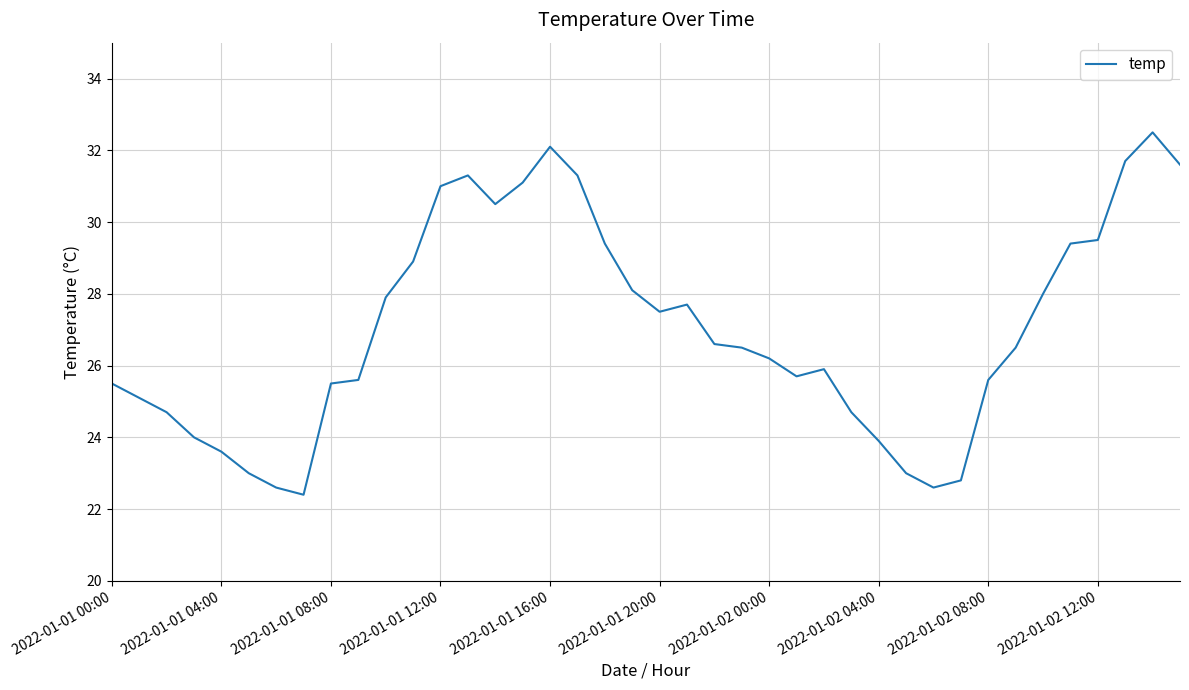

Does the chart display data point markers on the line(s)?

No